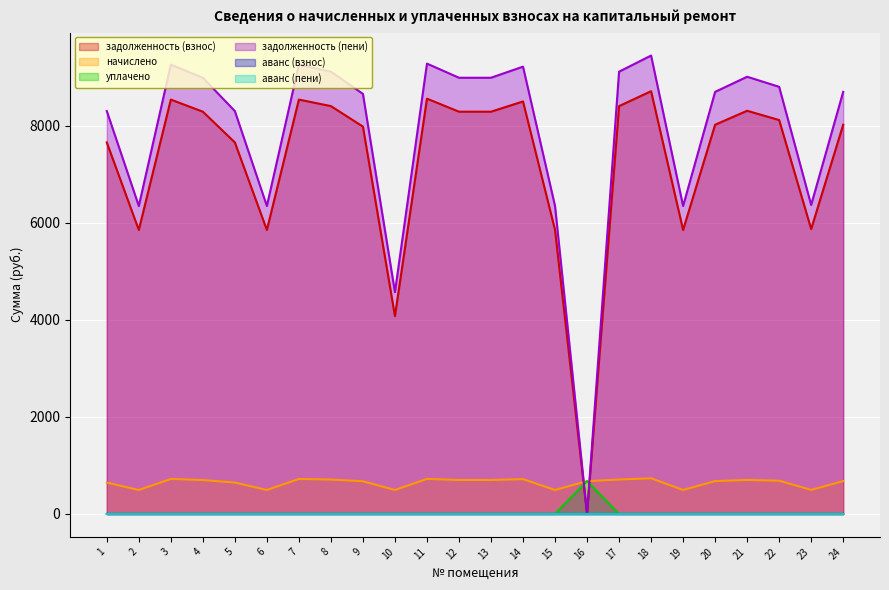

Which series has the largest total across all categories?

задолженность (пени)